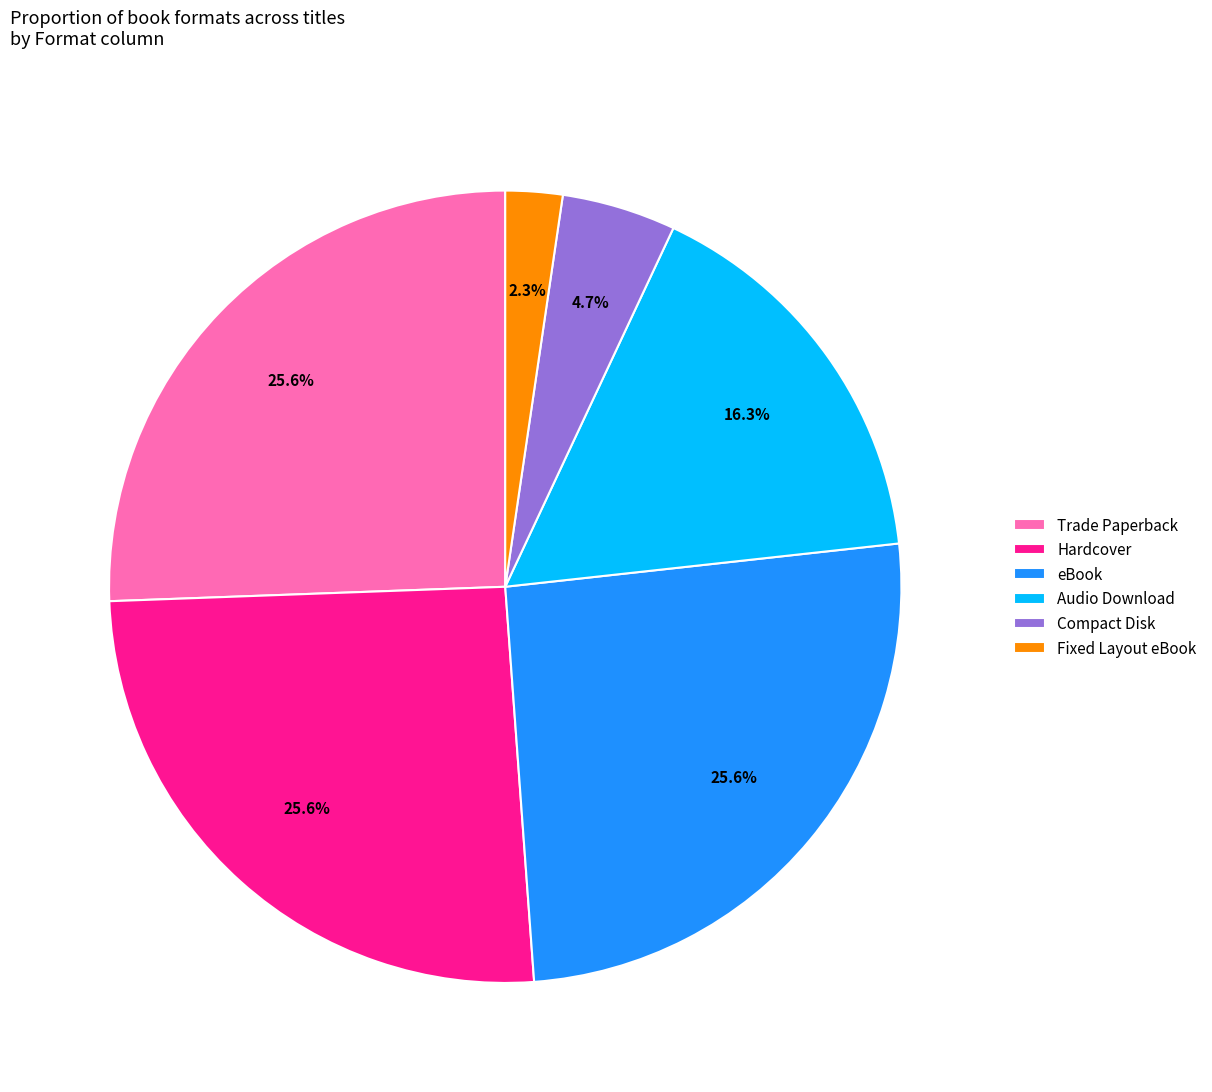

How many slices are in this pie chart?

6